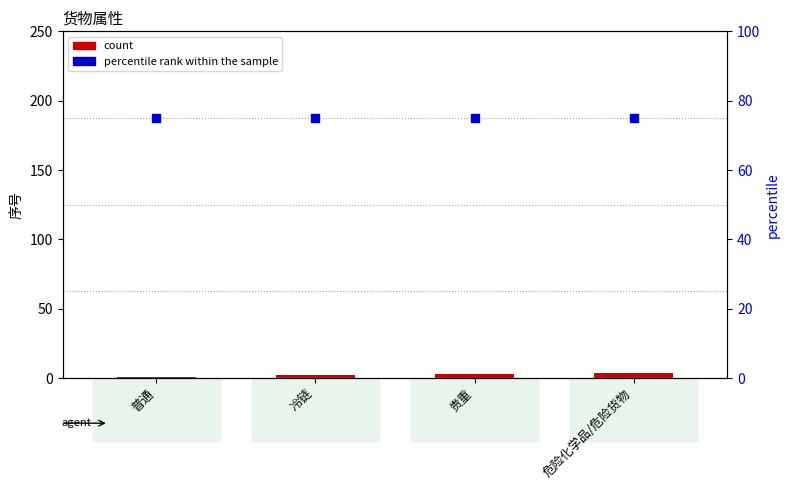

Which series reaches the minimum Y coordinate?

count